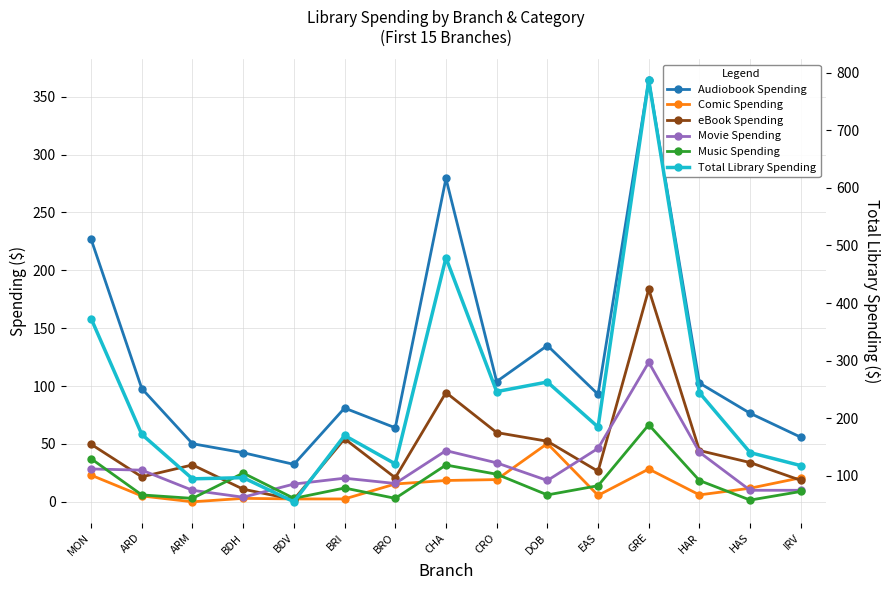

What is the sum of the Movie Spending values at BRO and CRO?

49.5